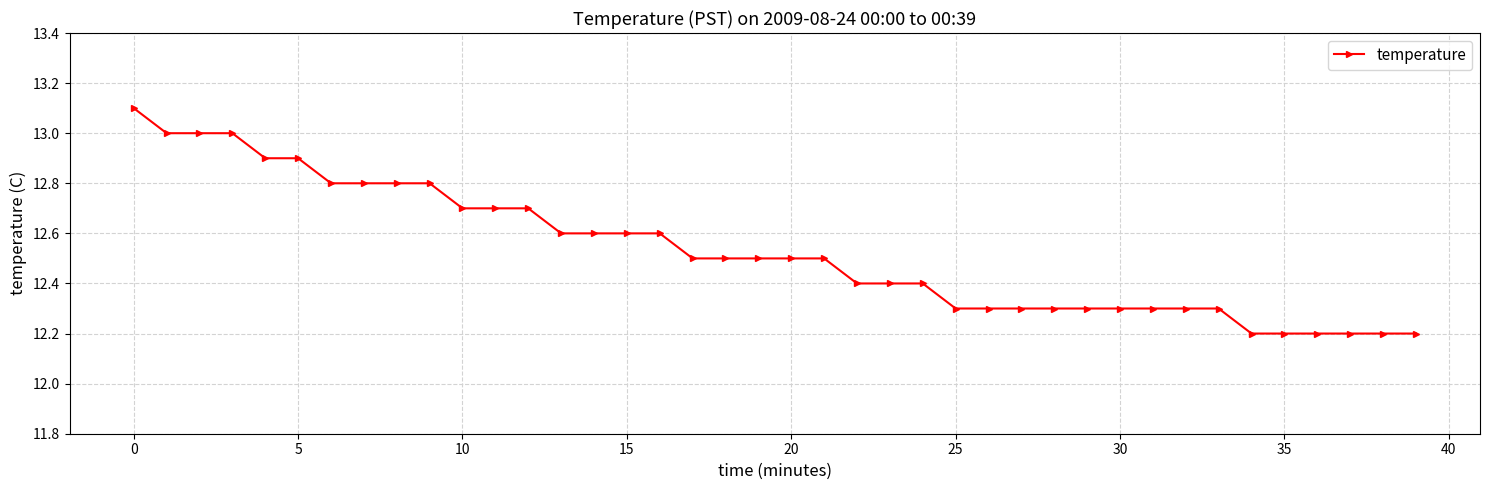

What is the maximum value shown in the chart?

13.1